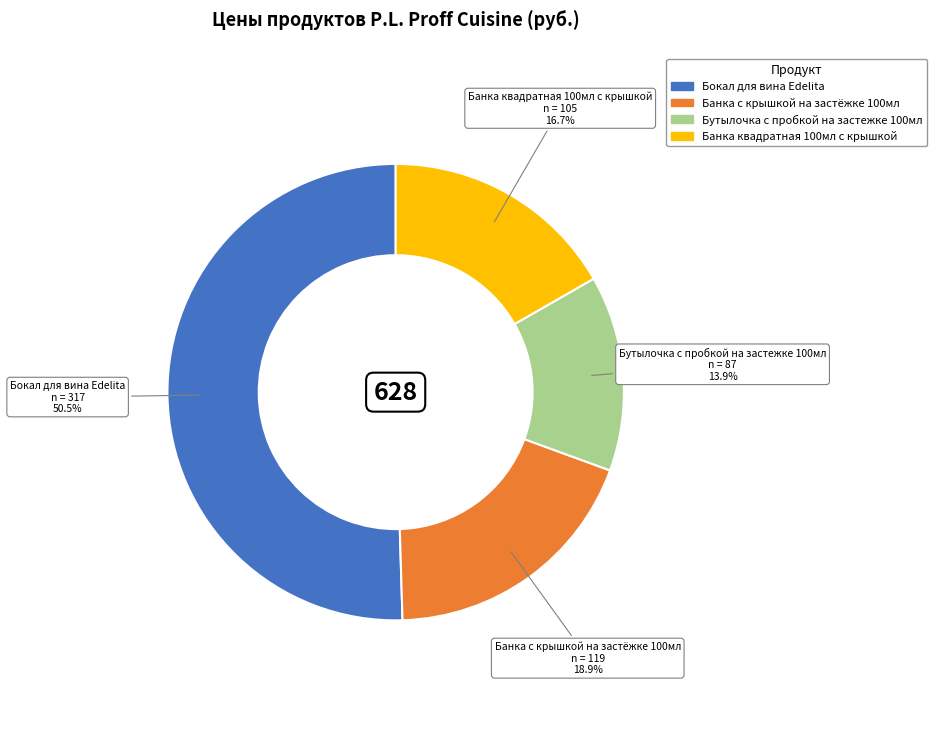

Count the number of slices in the pie.

4